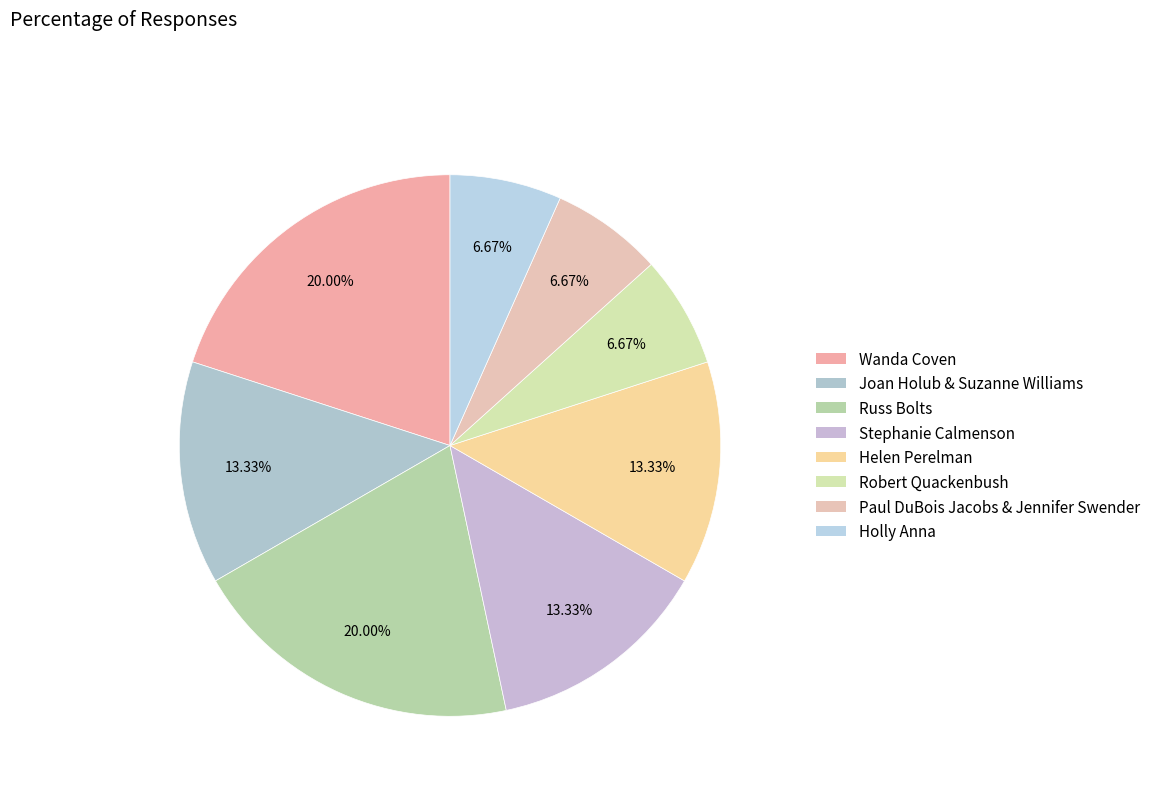

Does Joan Holub & Suzanne Williams account for over 50% of the chart?

No